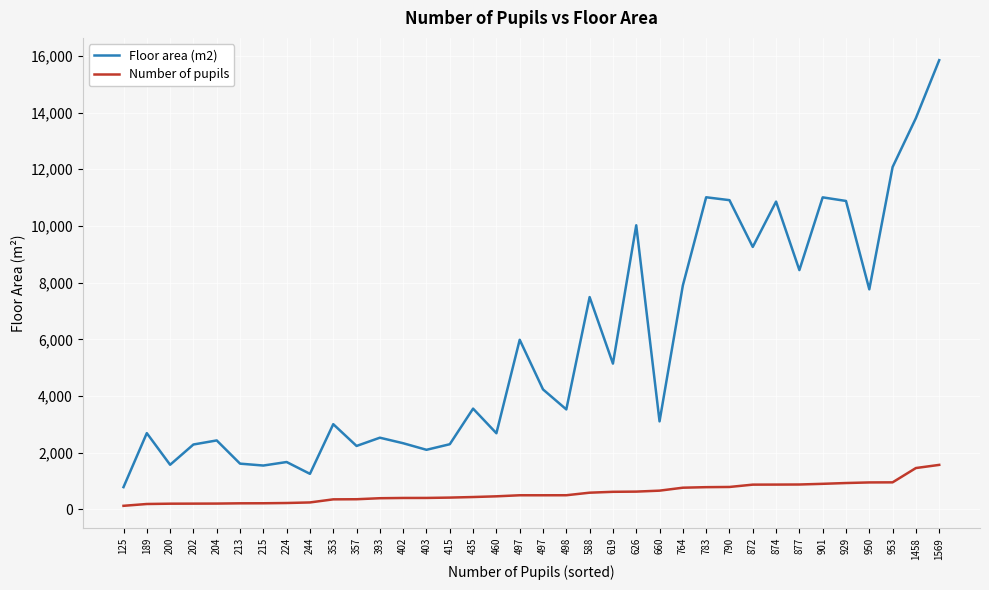

At which category is the sum across all series the highest?

1569